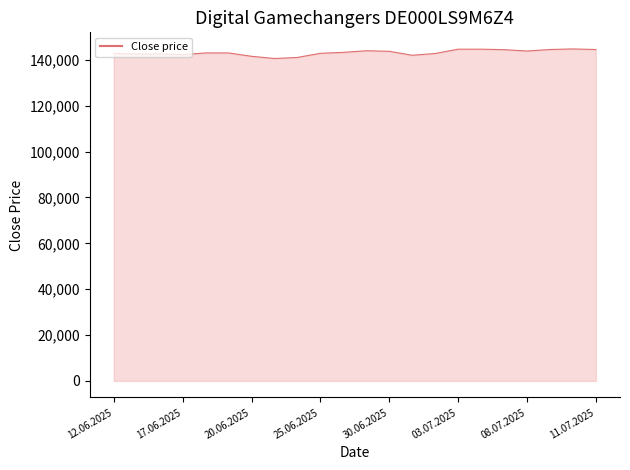

Does the chart have visible grid lines?

No